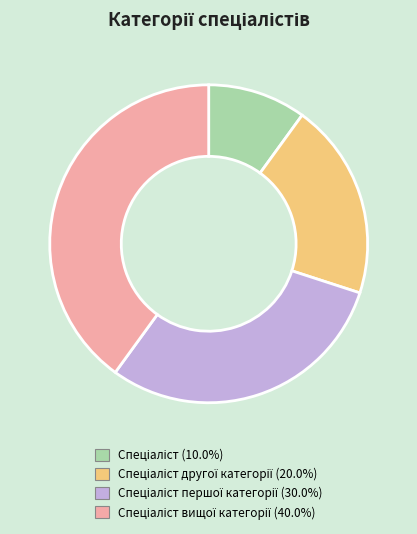

How many segments does this pie chart have?

4